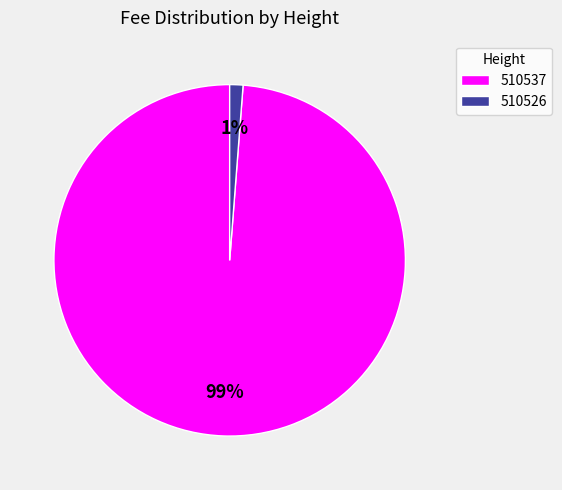

Rank the categories by value from lowest to highest.

510526, 510537